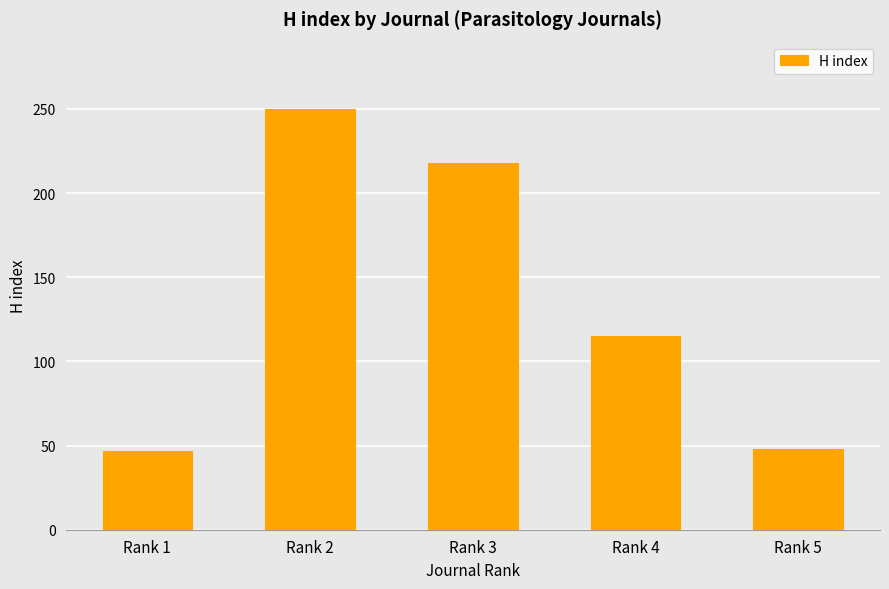

What is the smallest value displayed?

47